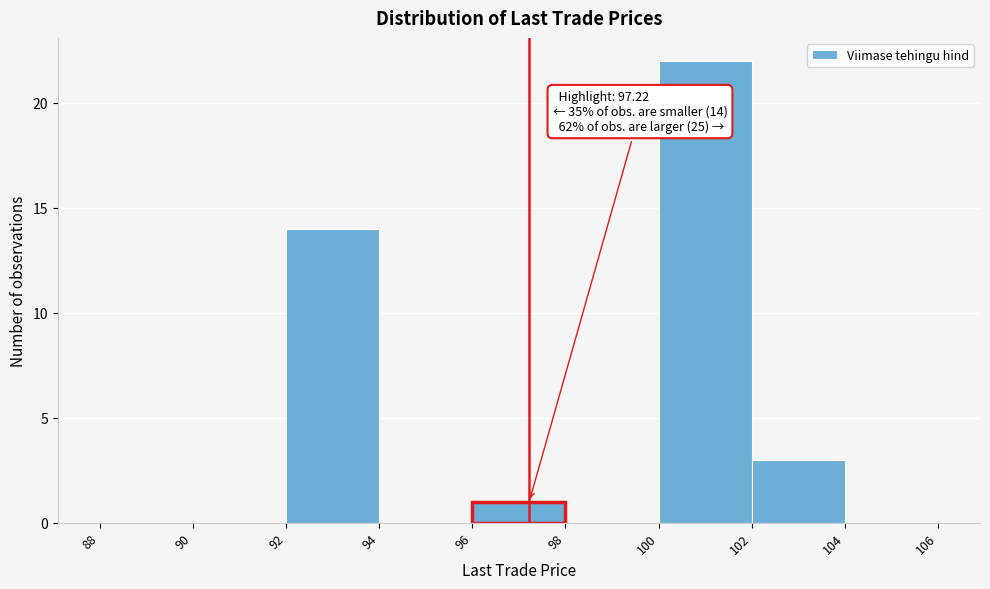

Over which range of the x-axis is the bar tallest?

100 to 102